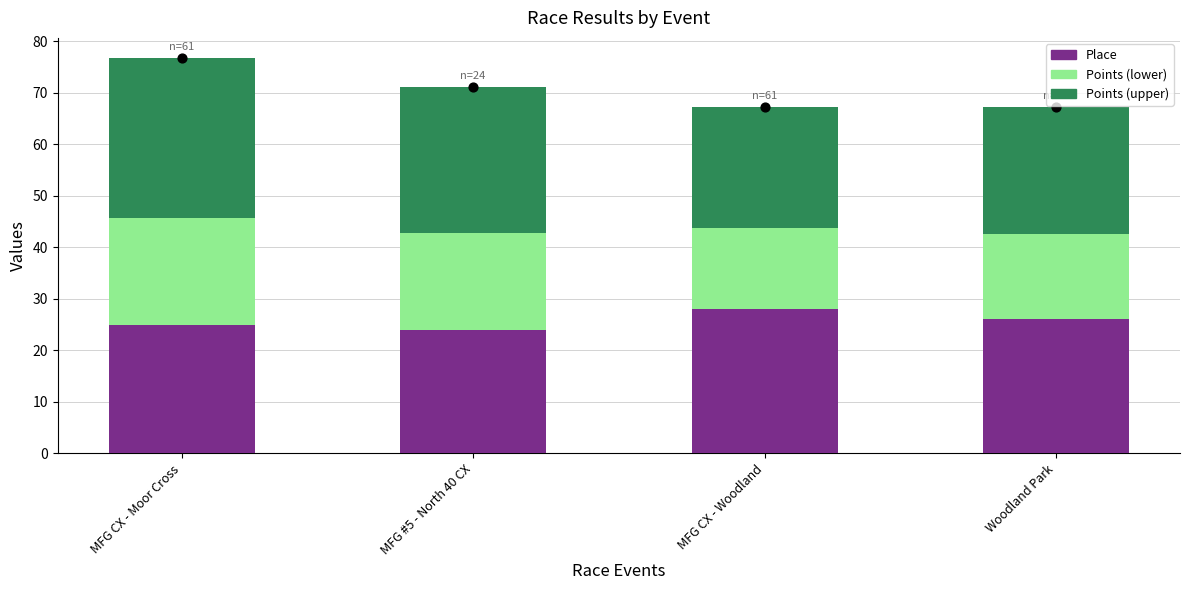

Which series has the largest Y range (max minus min)?

Points (upper)